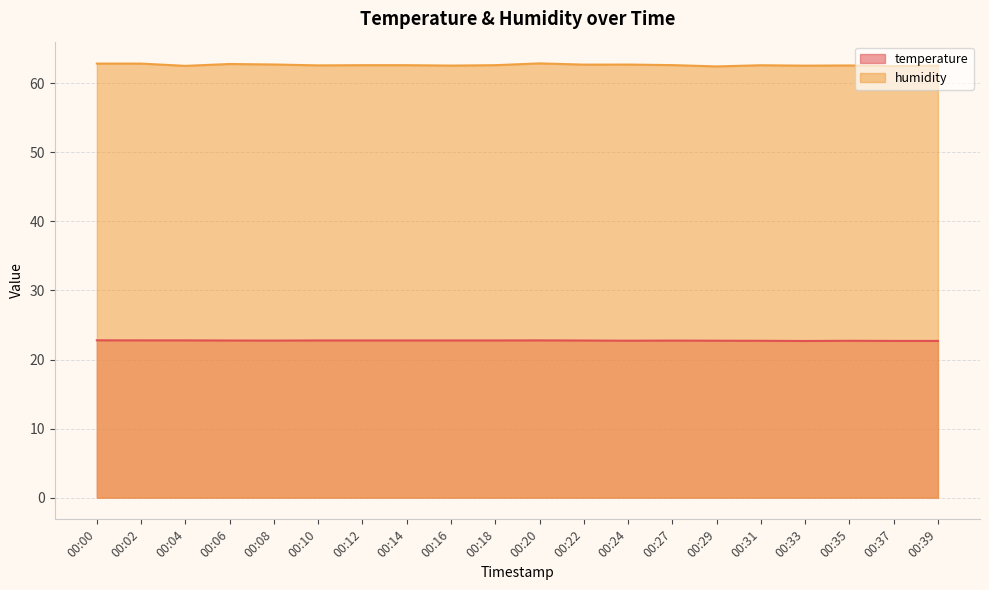

What is the difference between the humidity values at 00:14 and 00:16?

0.1